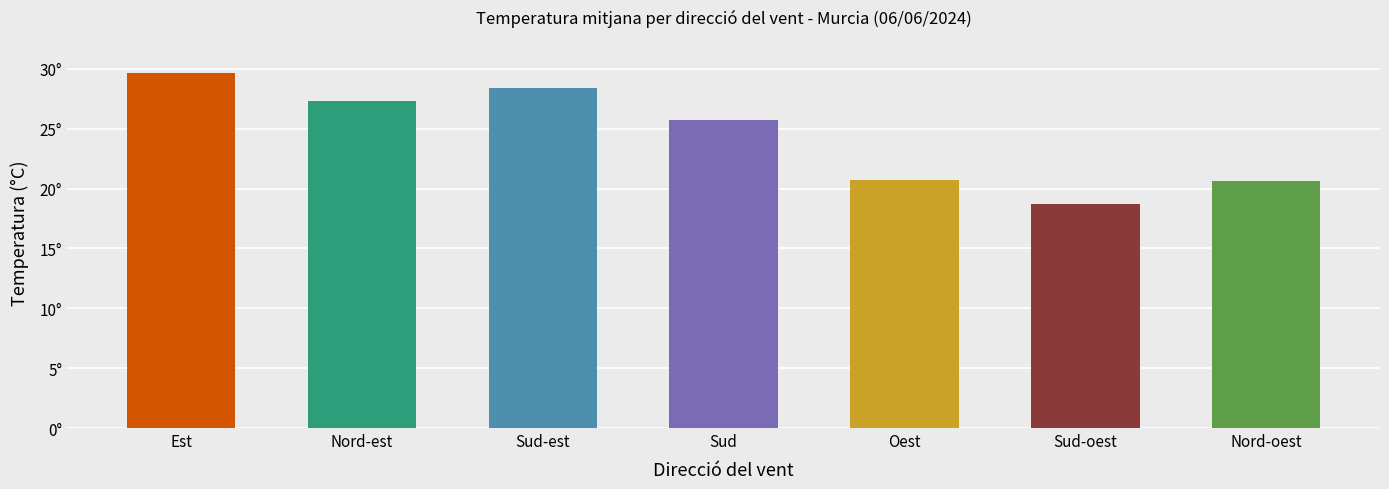

Does the chart contain any negative values?

No